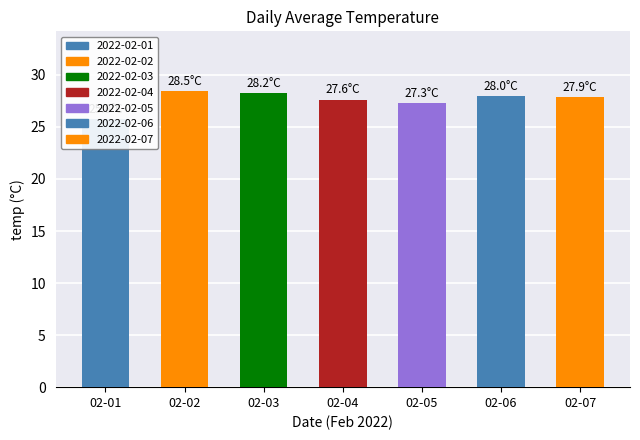

What is the ratio of the value at 02-07 to the value at 02-04?

1.0